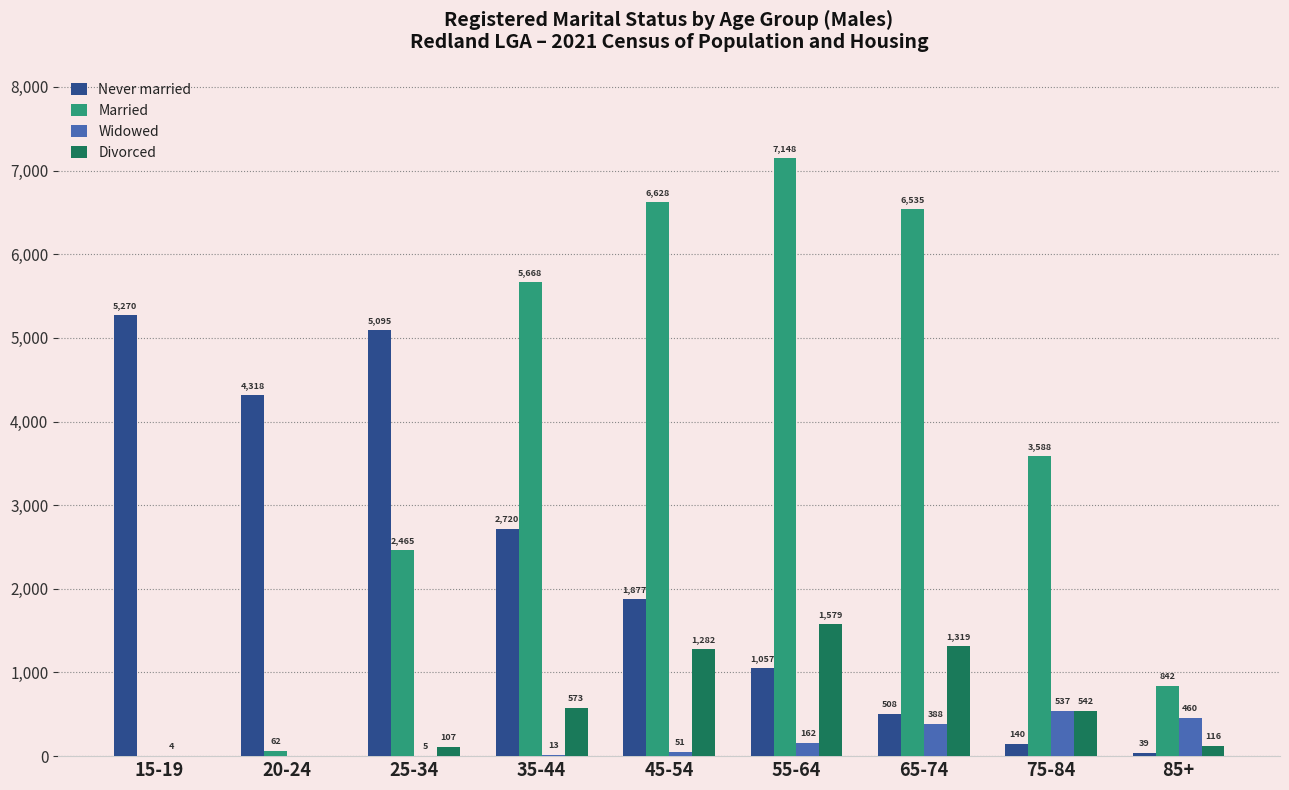

At which category is the sum across all series the highest?

55-64